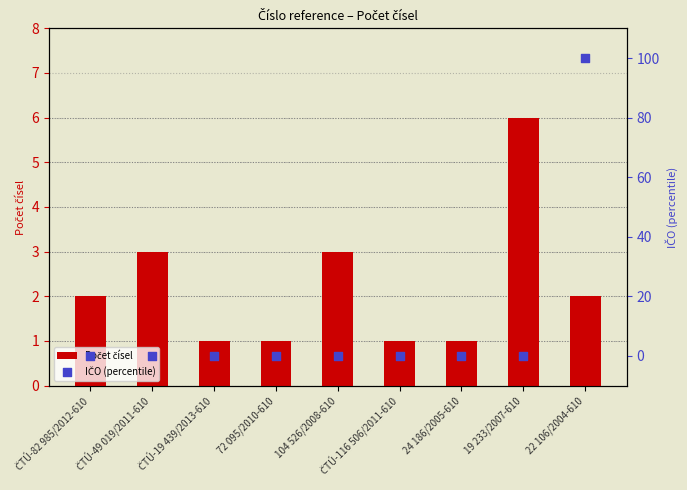

What is the total value across all series at ČTÚ-49 019/2011-610?

3